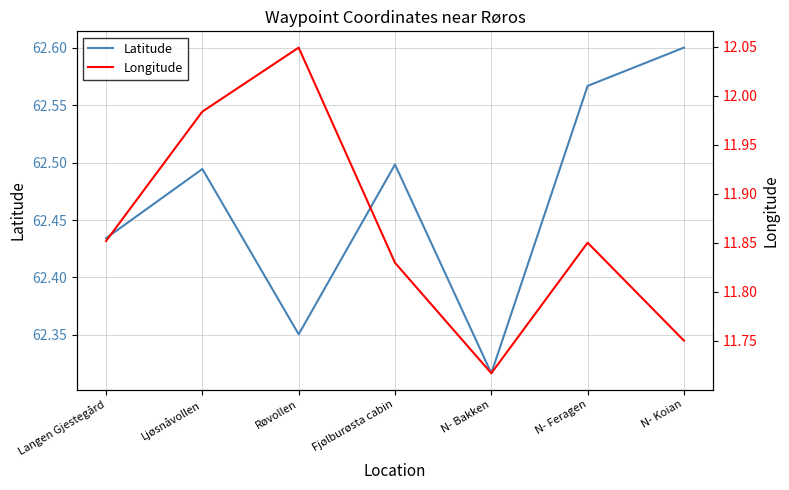

What is the difference between the Latitude values at Langen Gjestegård and Røvollen?

0.1